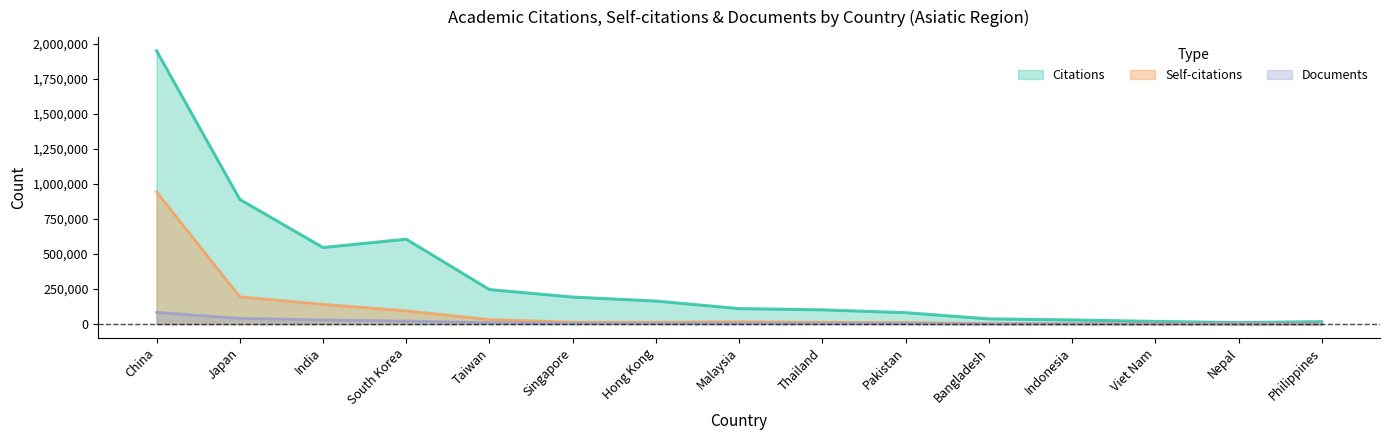

Where is the first local minimum for Self-citations?

Hong Kong